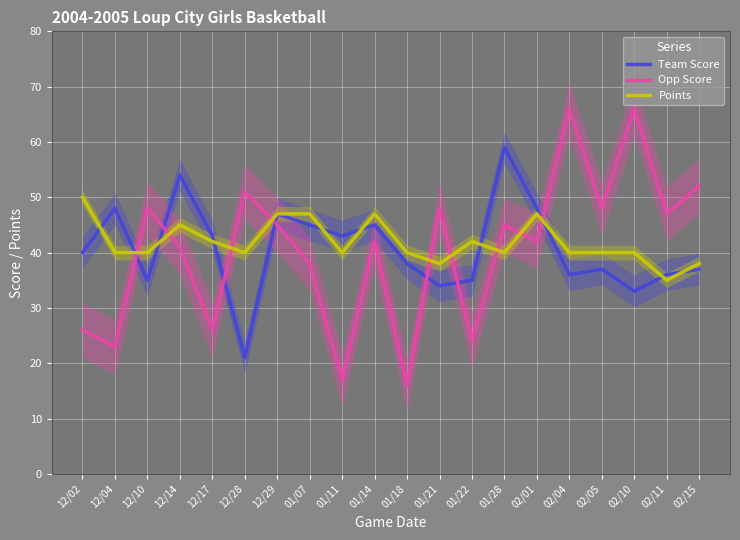

Which series has the largest total across all categories?

Points